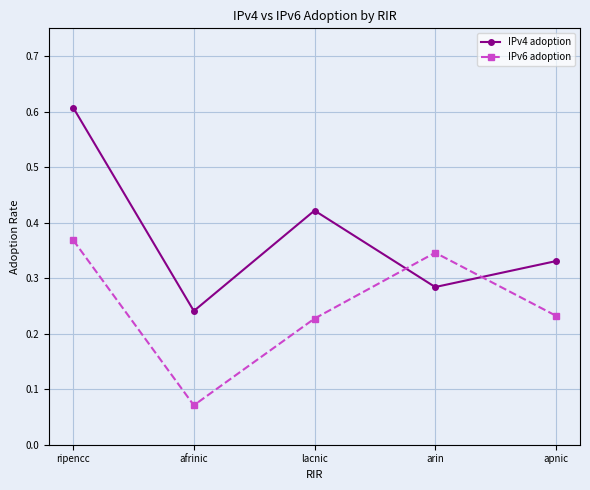

Which series changed the most between ripencc and apnic?

IPv4 adoption